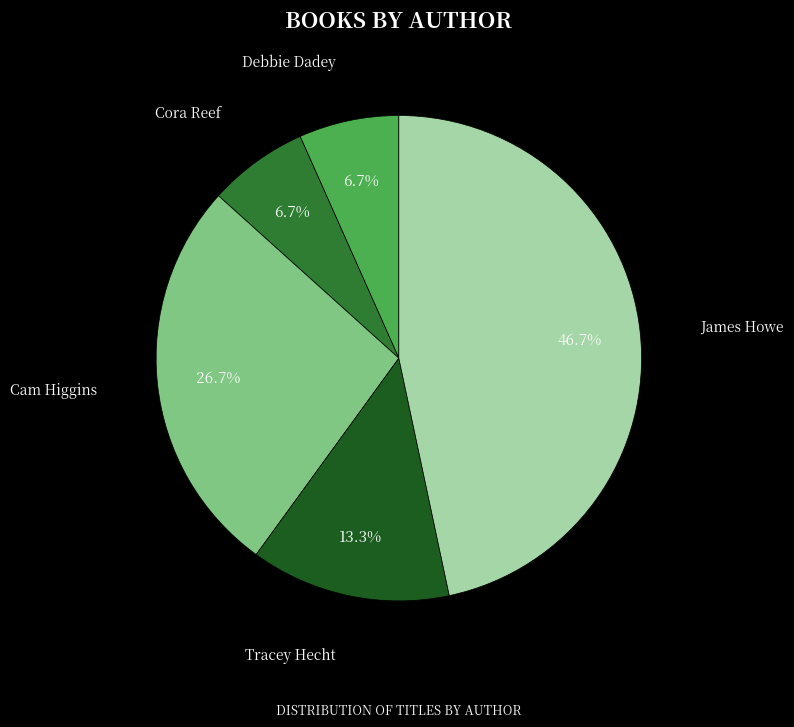

Which has a higher value, Cam Higgins or Tracey Hecht?

Cam Higgins